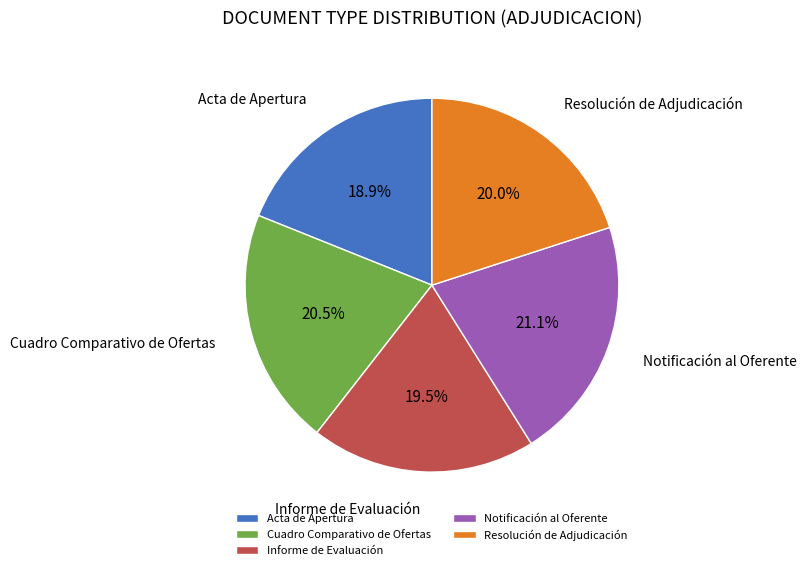

Which category has the biggest portion of the pie?

Notificación al Oferente